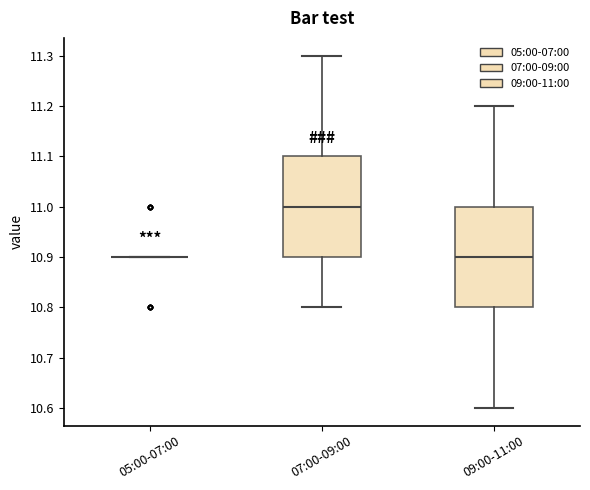

Reading left to right, read every box against the y-axis: the position of its median line, the range the box covers, and the ends of its whiskers. The values are not printed on the chart, so give them approximately, as read against the axis.

05:00-07:00: box collapsed to a line at 10.9, whiskers 10.9 to 10.9
07:00-09:00: median 11.0, box 10.9 to 11.1, whiskers 10.8 to 11.3
09:00-11:00: median 10.9, box 10.8 to 11.0, whiskers 10.6 to 11.2